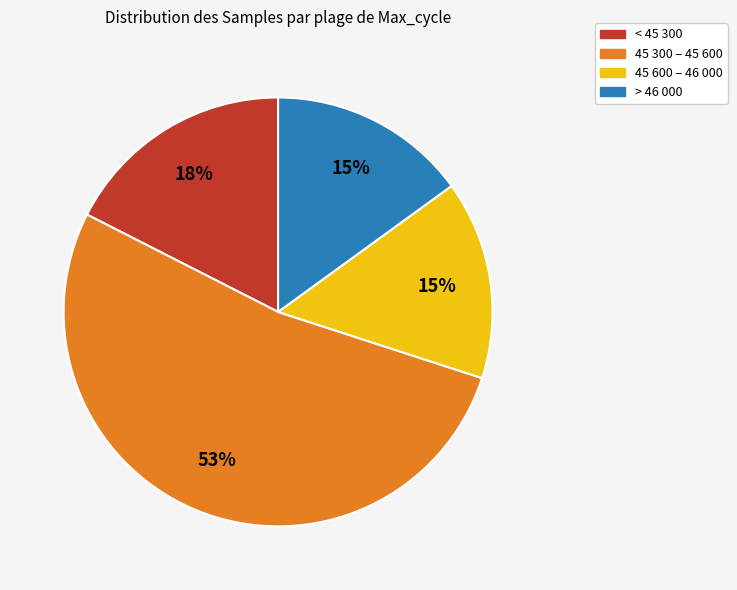

Does any single category account for the majority?

Yes